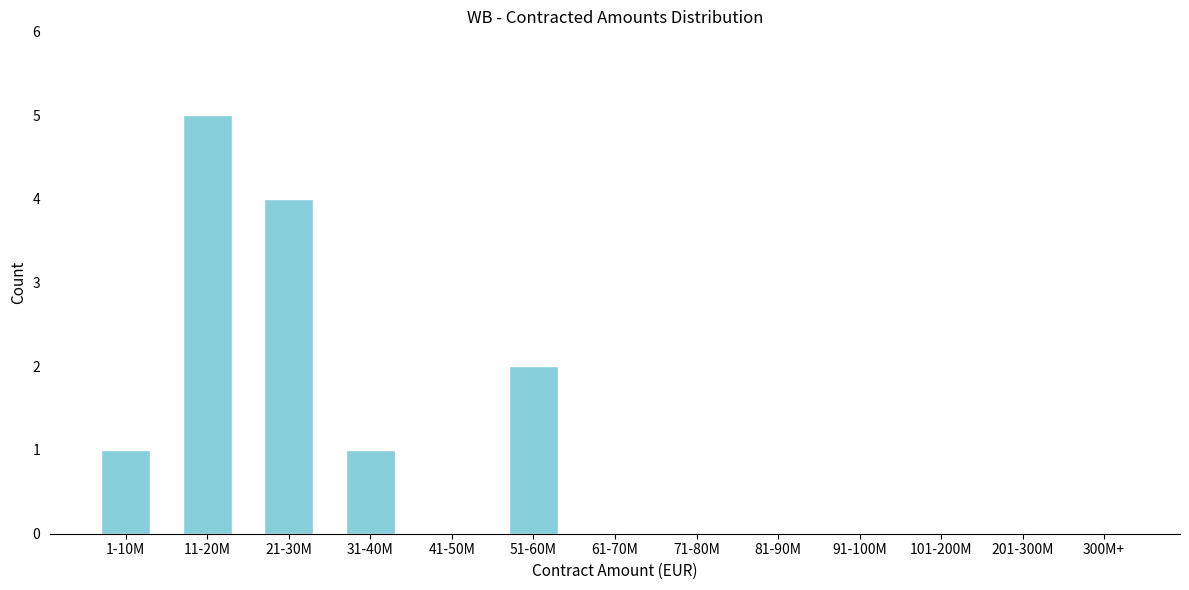

Reading right to left, list all the values displayed in this chart.

300M+=0	201-300M=0	101-200M=0	91-100M=0	81-90M=0	71-80M=0	61-70M=0	51-60M=2	41-50M=0	31-40M=1	21-30M=4	11-20M=5	1-10M=1